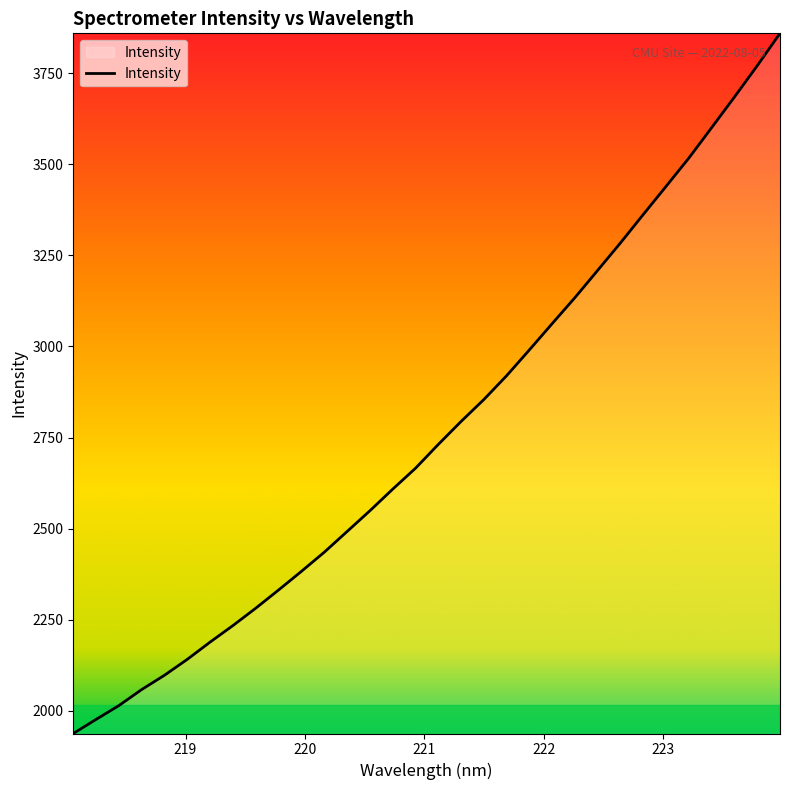

How many distinct data groups are displayed?

1